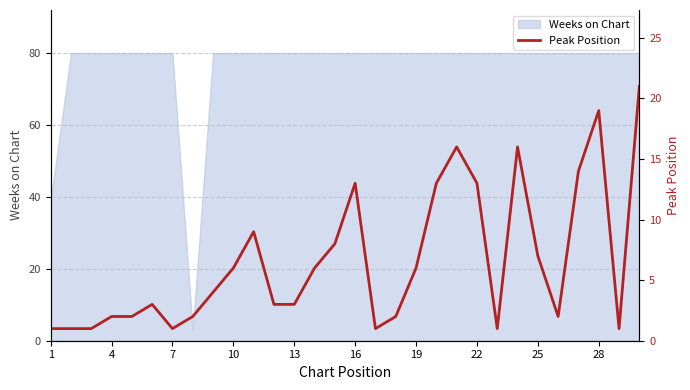

The value of Weeks on Chart at 28 is 80. True or false?

True